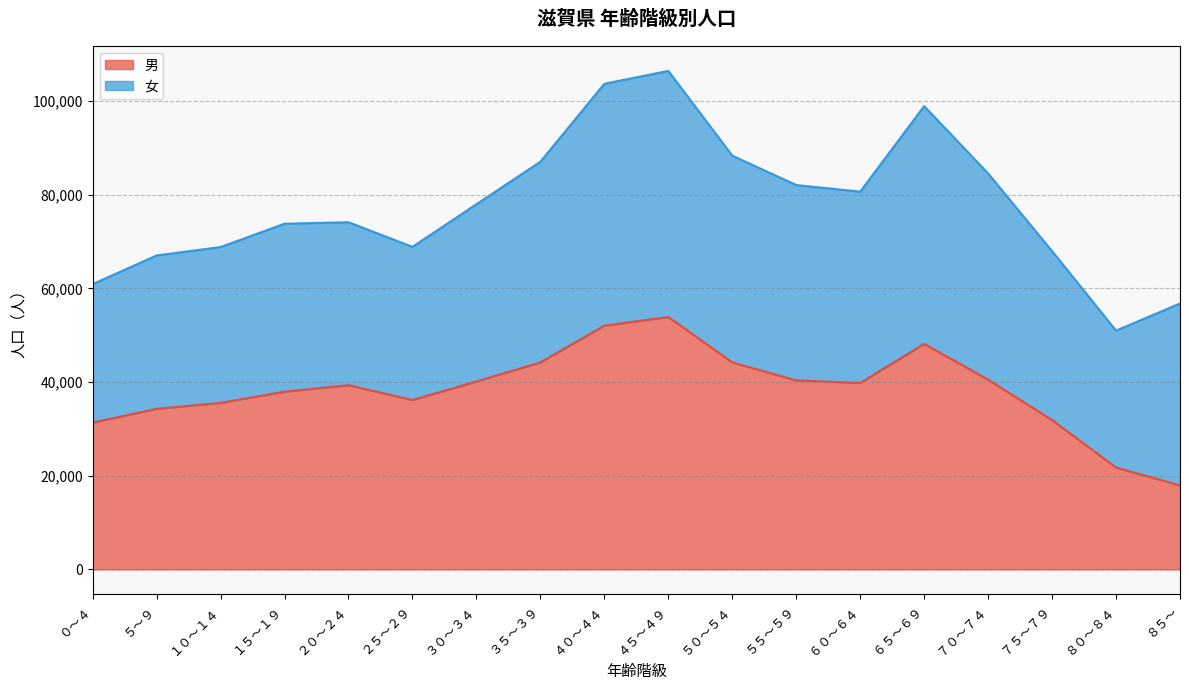

What is the value of the 15th point from the left?

40526